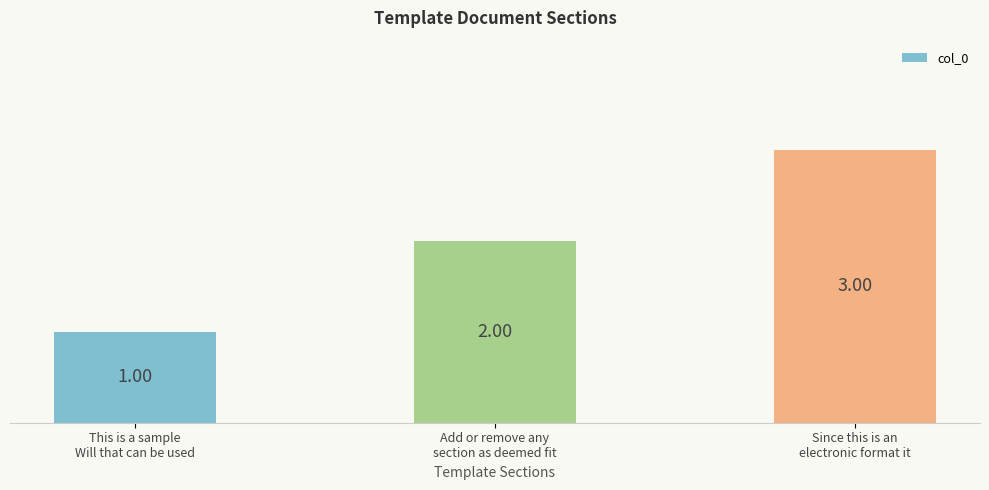

Approximately how many times larger is the value at Add or remove any
section as deemed fit compared to Since this is an
electronic format it?

0.7